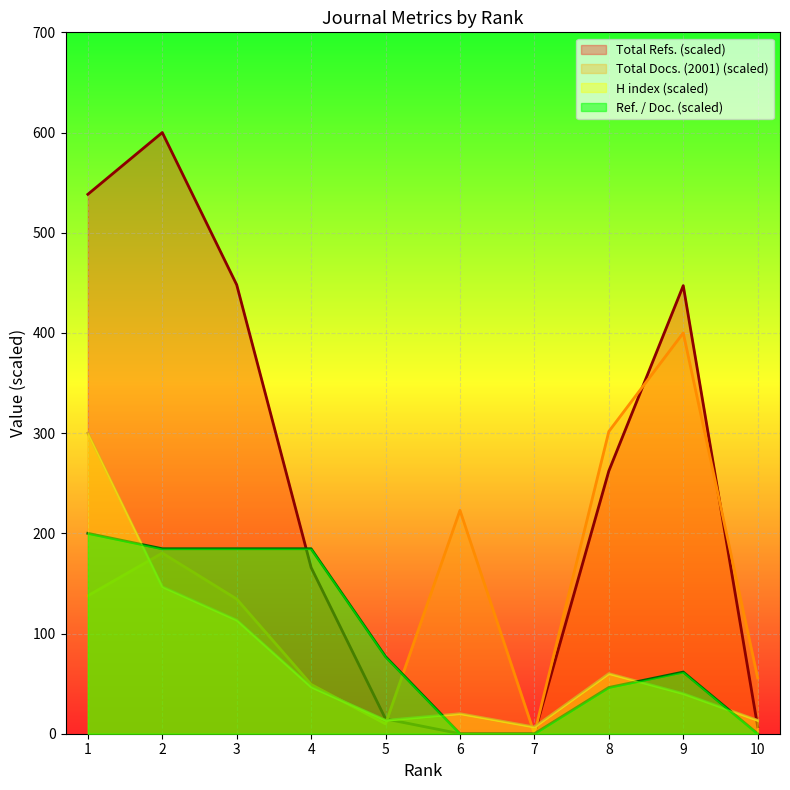

What is the value of the Total Refs. point at the 9th from the left?

447.2